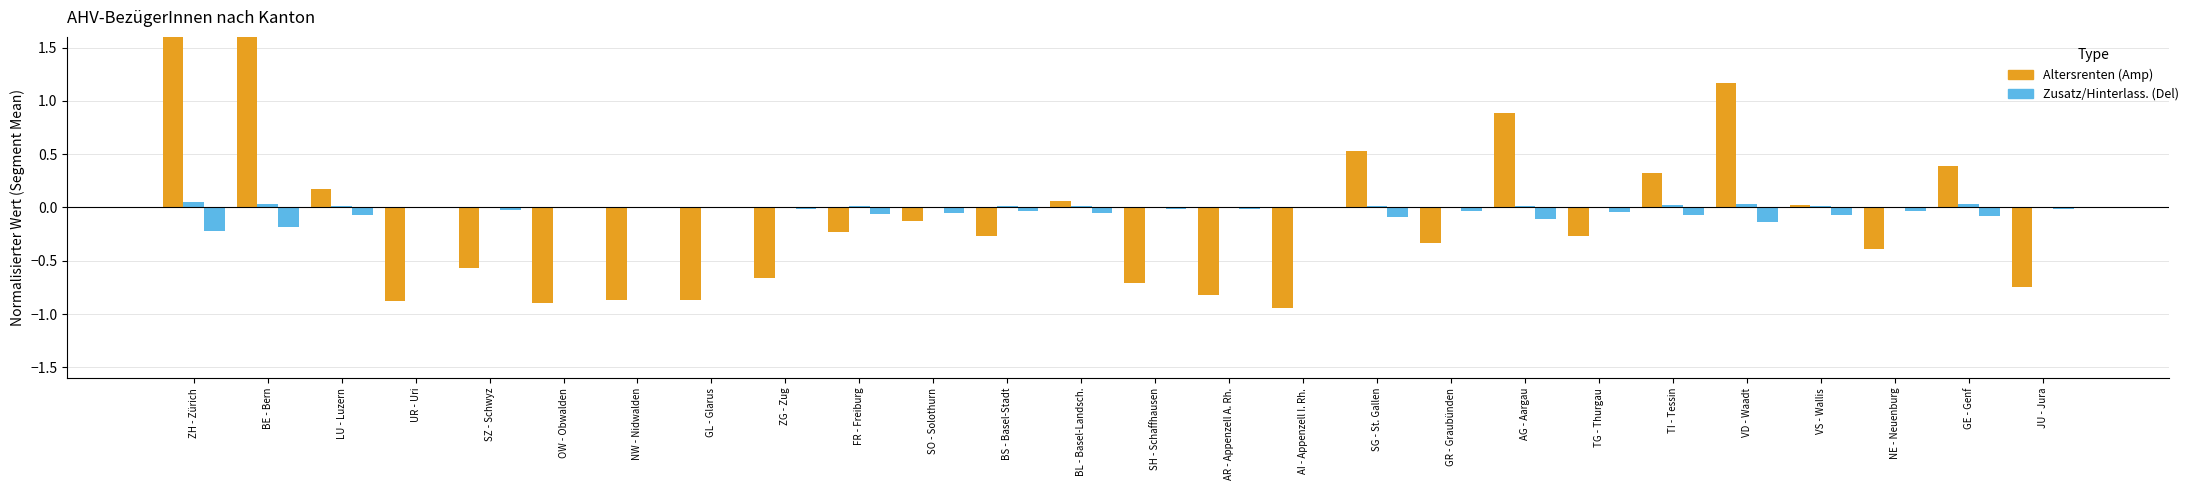

Rank the series at VS - Wallis from lowest to highest value.

Hinterlassenenrenten, Zusatzrenten, Altersrenten